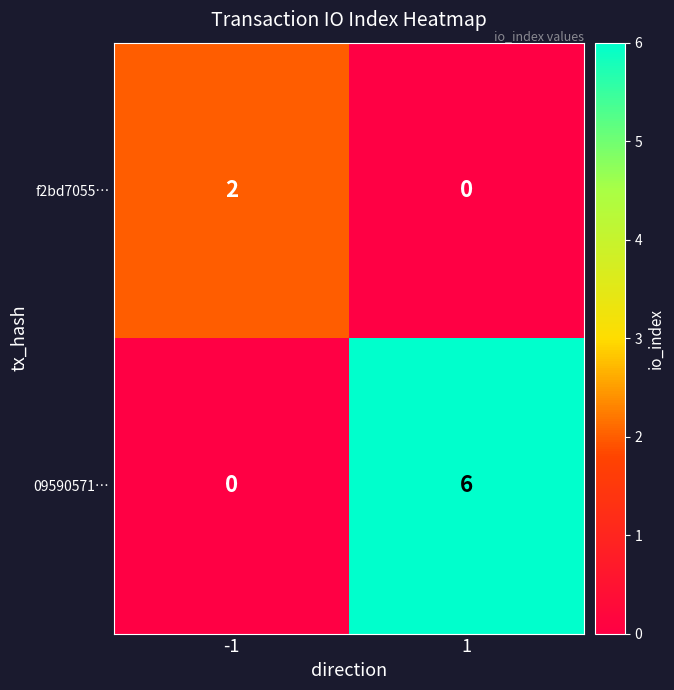

At 1, list the series in order from largest to smallest.

09590571…, f2bd7055…